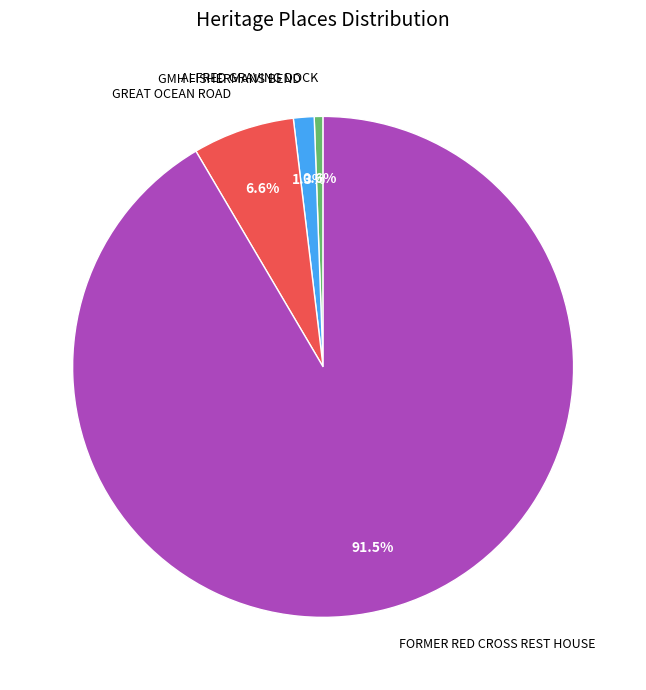

Rank the categories by value from lowest to highest.

ALFRED GRAVING DOCK, GMH FISHERMANS BEND, GREAT OCEAN ROAD, FORMER RED CROSS REST HOUSE